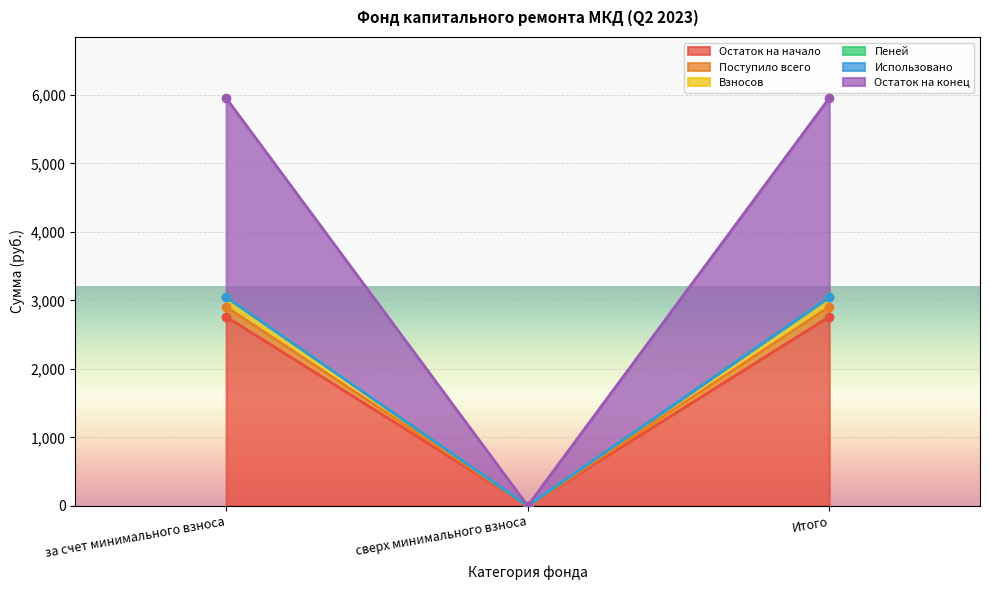

What is the sum of the Взносов values at сверх минимального взноса and Итого?

3048.1